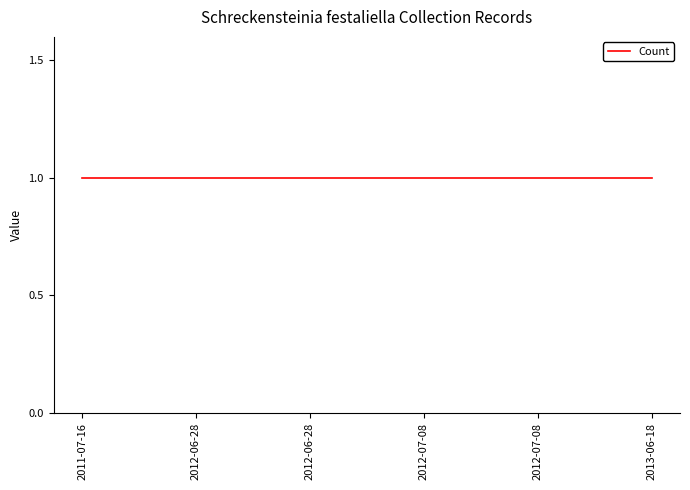

The value of Latitude at 2012-07-08 is 24.6. True or false?

False